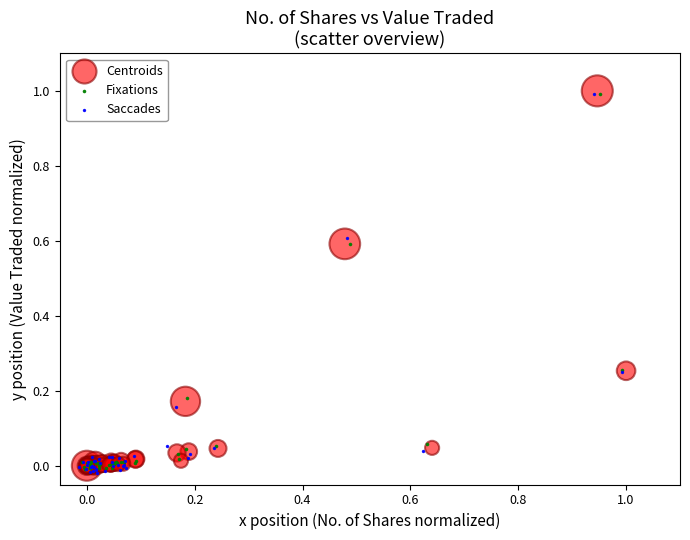

Which series contains the lowest Y value?

Saccades